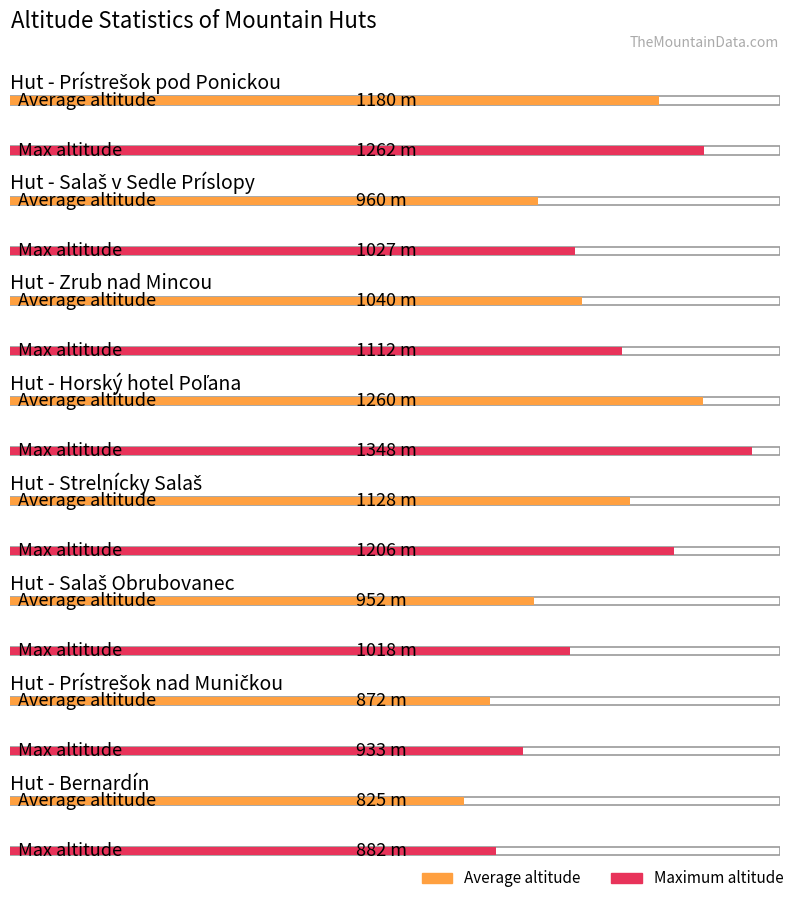

At which category is the sum across all series the highest?

Horský hotel Poľana